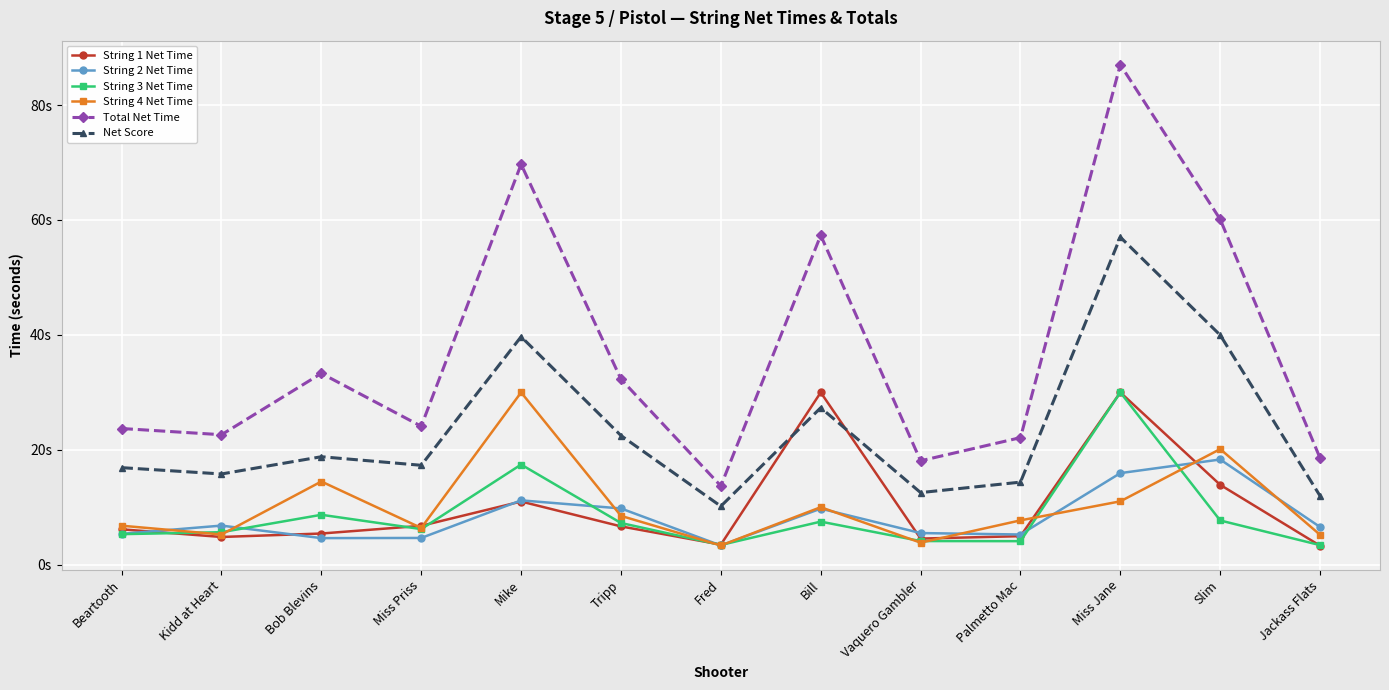

True or false: Net Score has more than 1 interior local peaks.

True